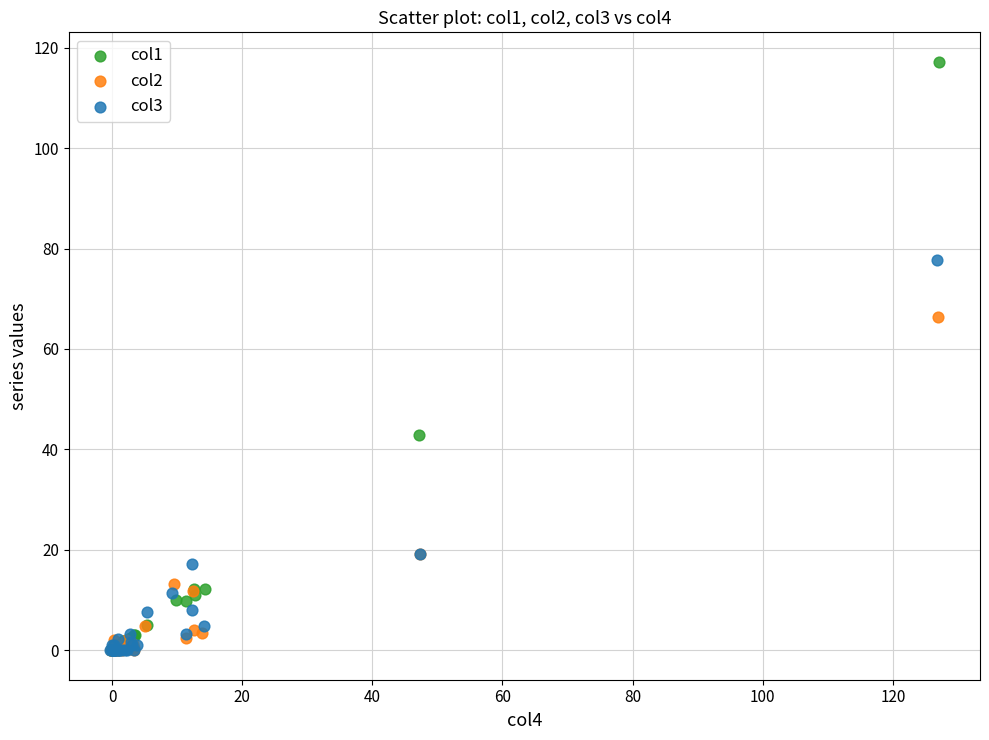

Which series has the largest Y range (max minus min)?

col1